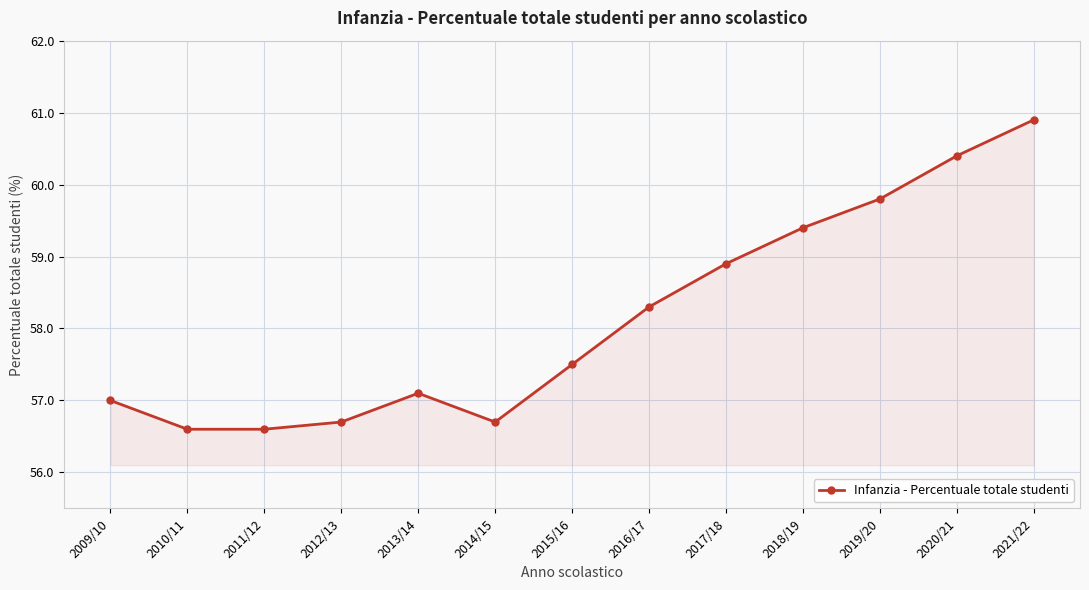

True or false: the data has more than 2 interior local peaks.

False